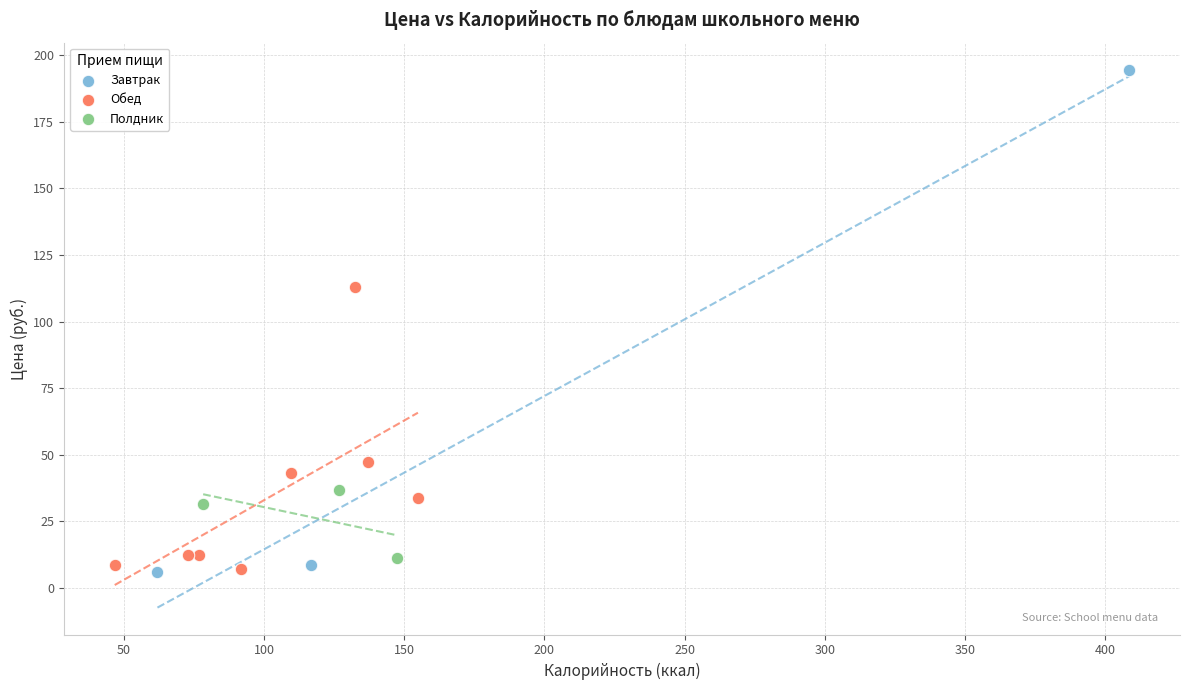

Which series contains the highest Y value?

Завтрак